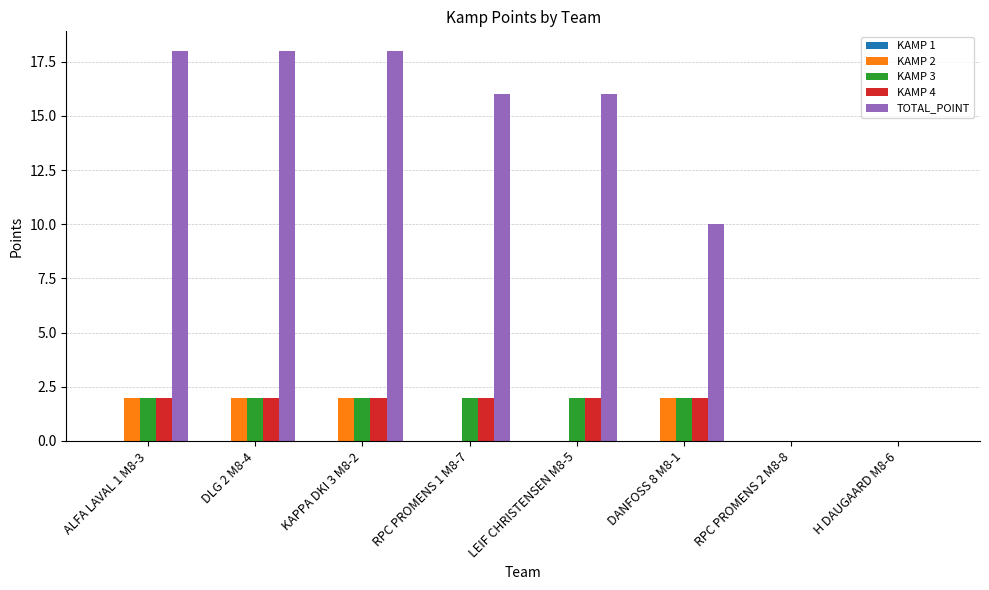

What is the maximum value shown in the chart?

18